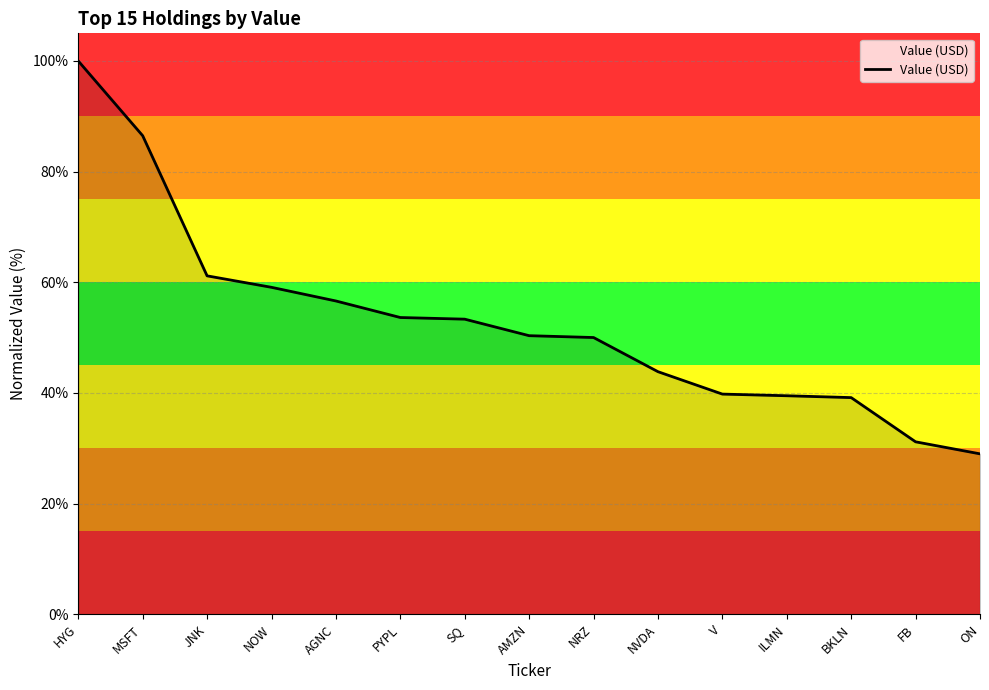

Count the number of data series in this chart.

1